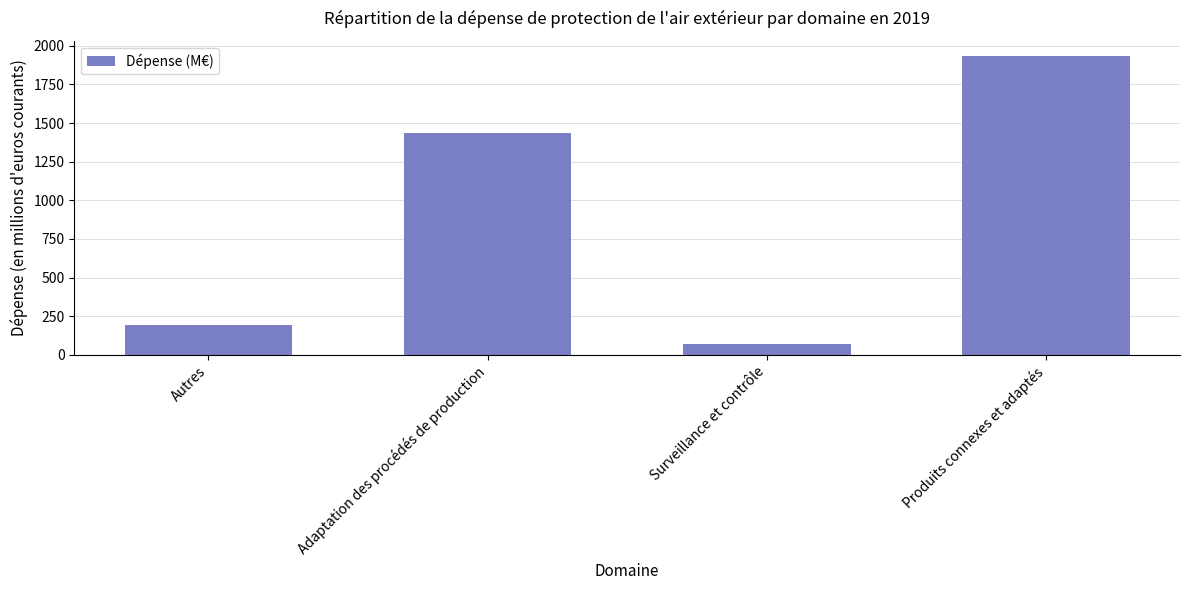

At which label does the data first exceed 1434?

Adaptation des procédés de production